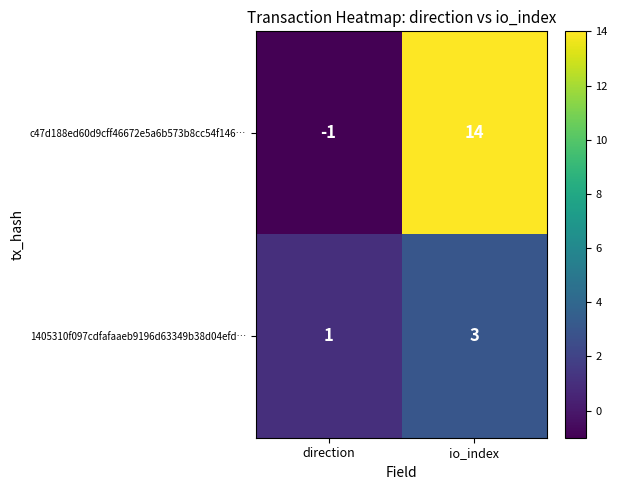

Reading left to right, extract all data points from this chart.

c47d188ed60d9cff46672e5a6b573b8cc54f146…: direction=-1	io_index=14
1405310f097cdfafaaeb9196d63349b38d04efd…: direction=1	io_index=3